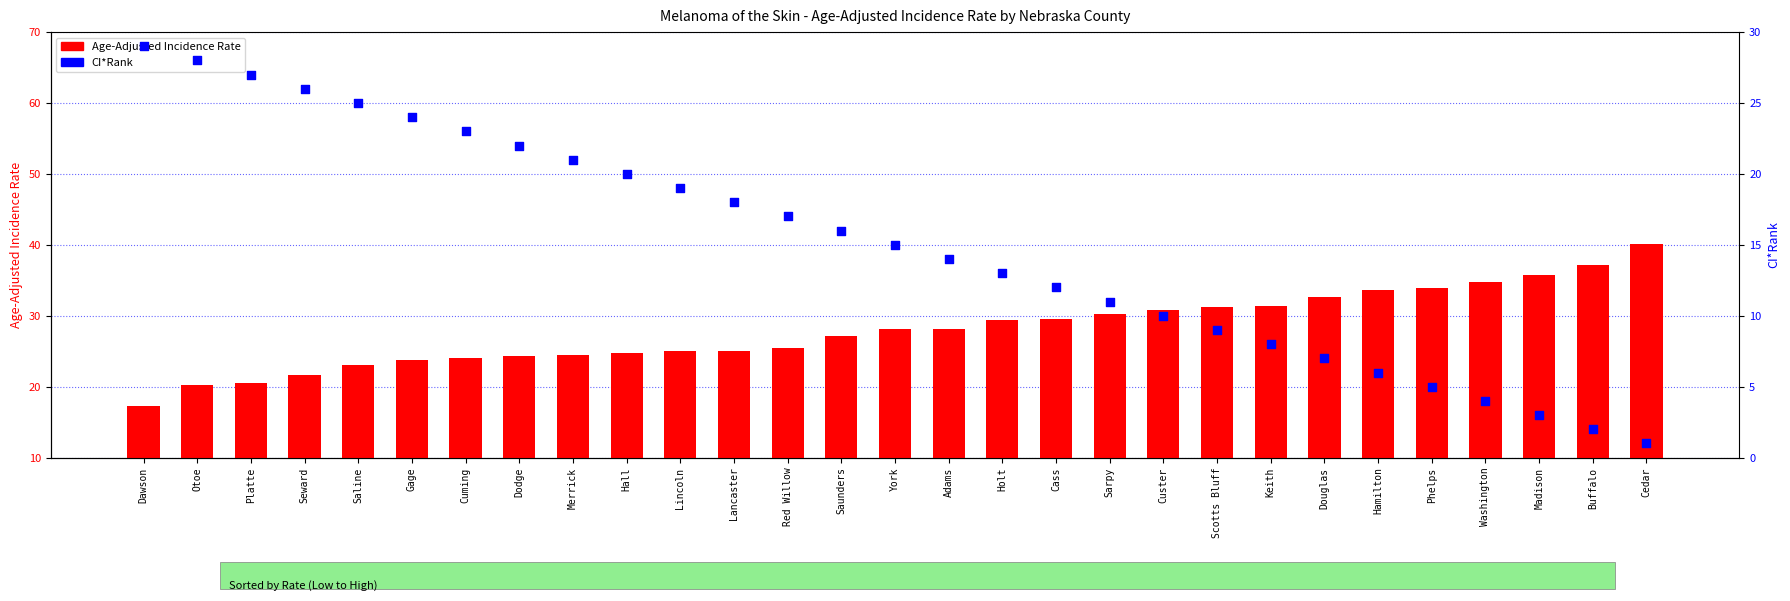

At how many categories does at least one series exceed 5?

29